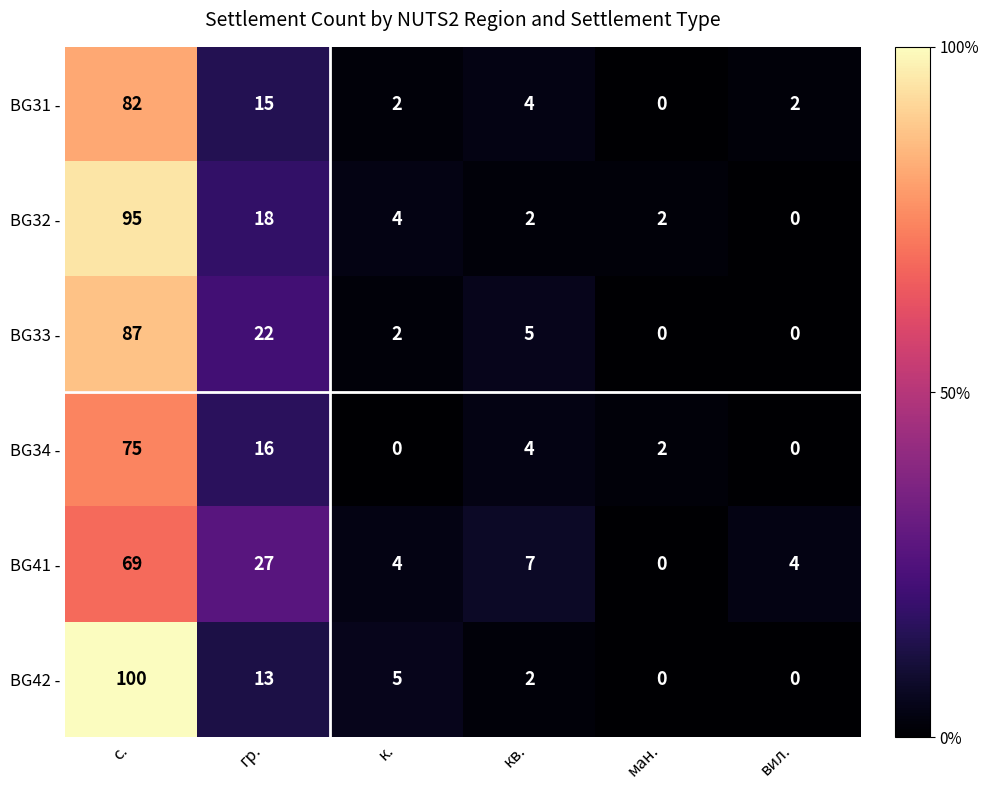

Is it true that BG34 - equals 132 at с.?

False